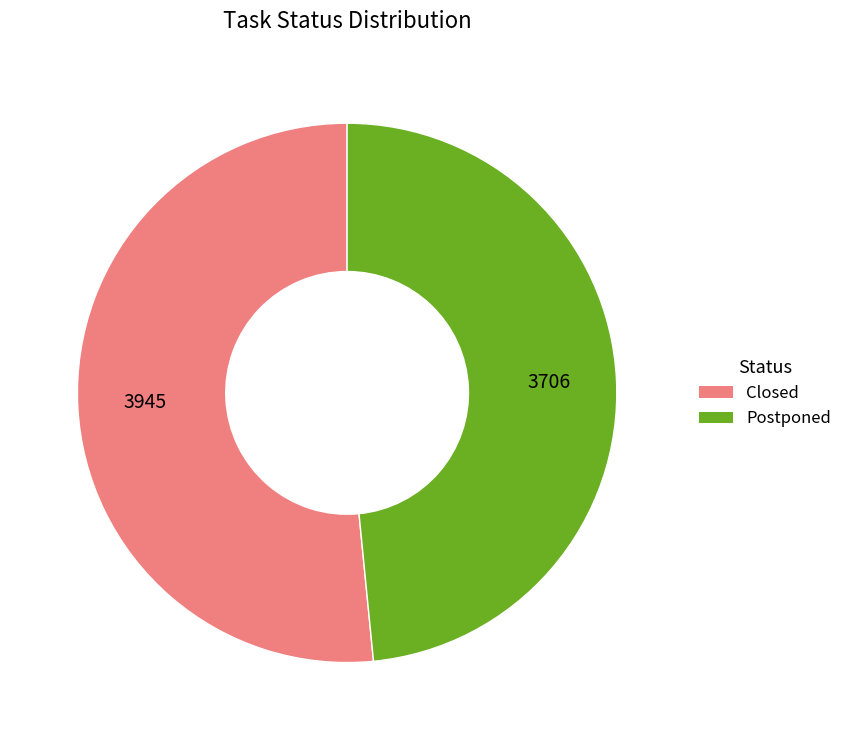

Is the sum of Postponed and Closed greater than half?

Yes